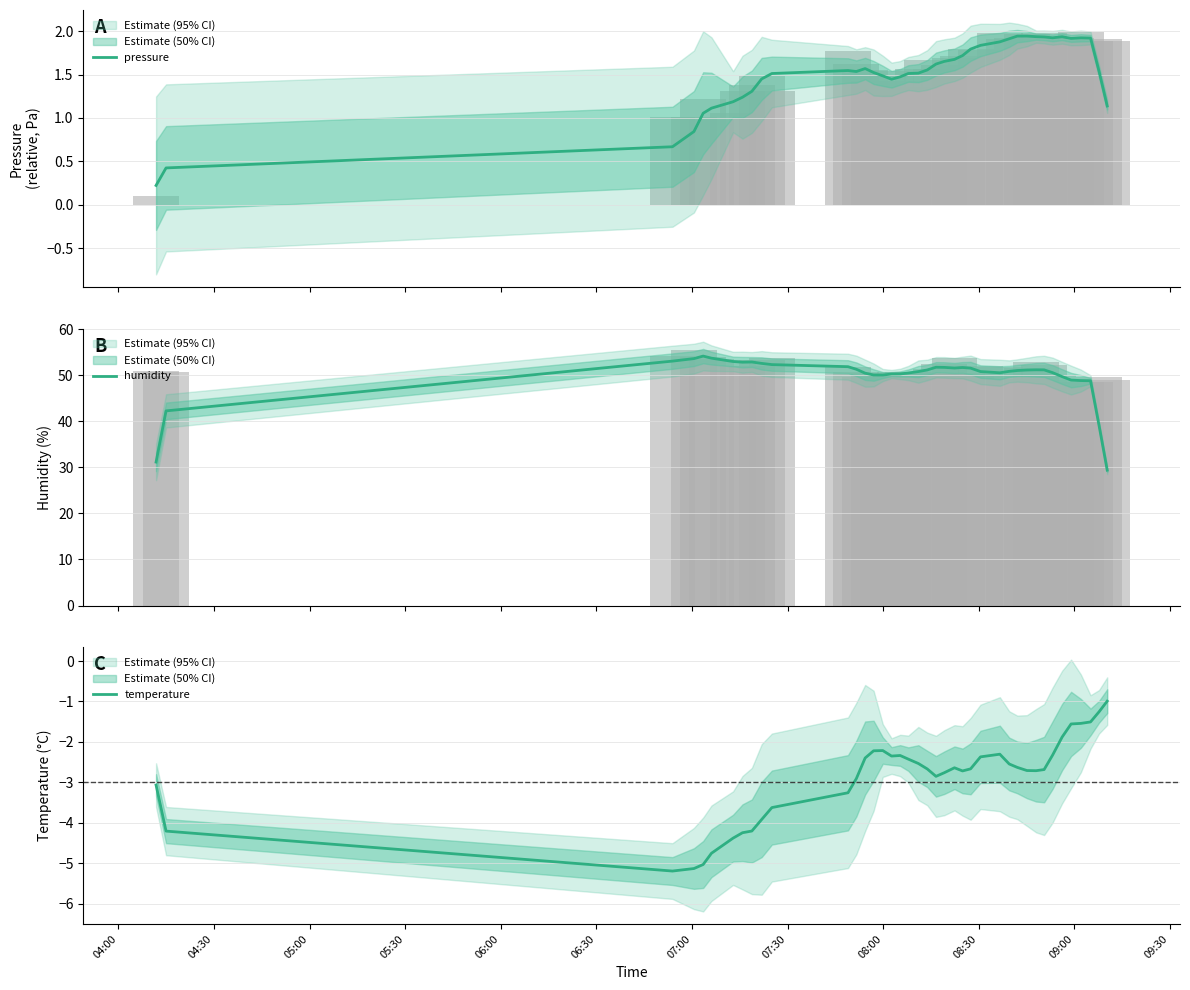

What is the lowest value of the humidity series?

29.4